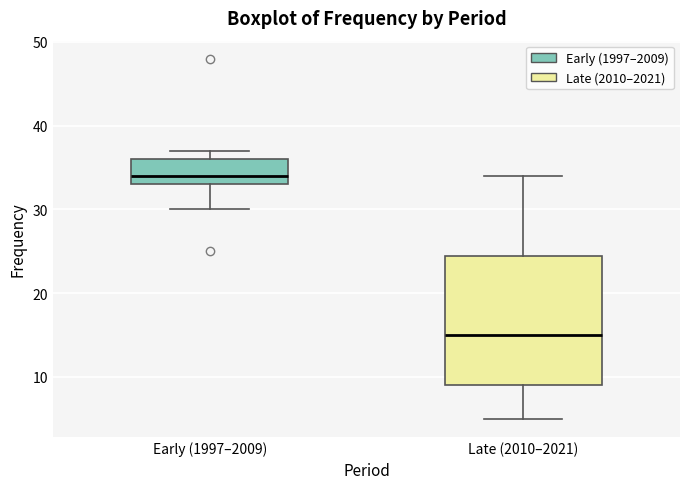

Which box's median line is the highest?

Early (1997–2009)